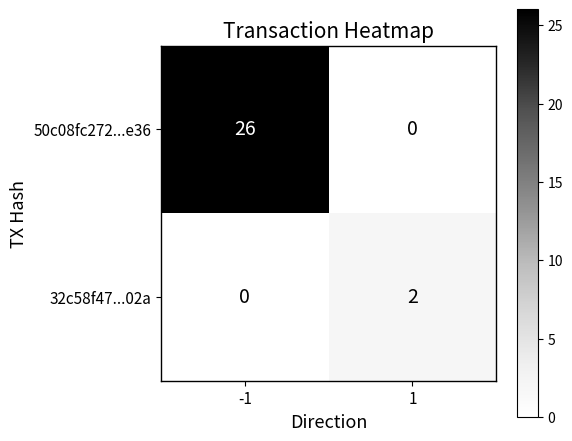

Reading left to right, extract all data points from this chart.

50c08fc272...e36: 26	0
32c58f47...02a: 0	2